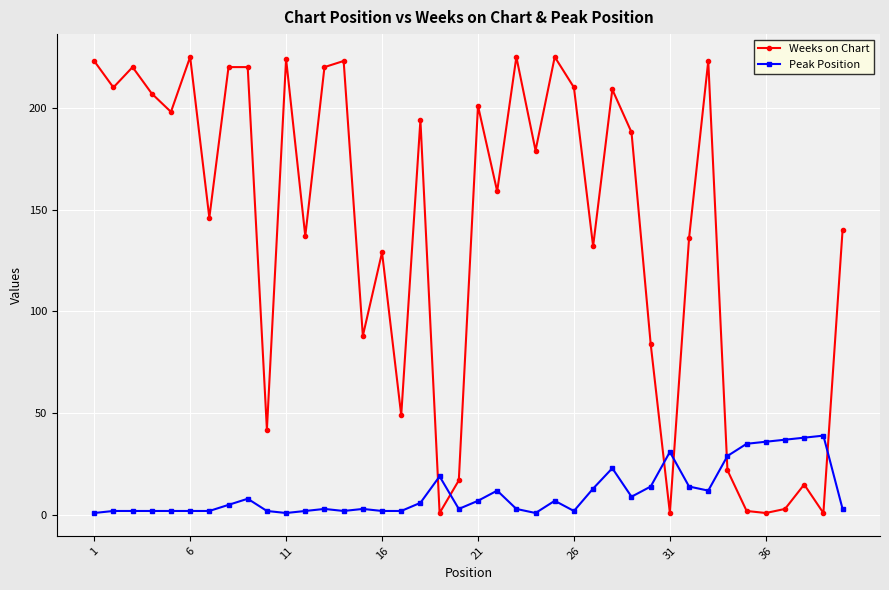

List the series in order of their overall mean, highest first.

Weeks on Chart, Peak Position